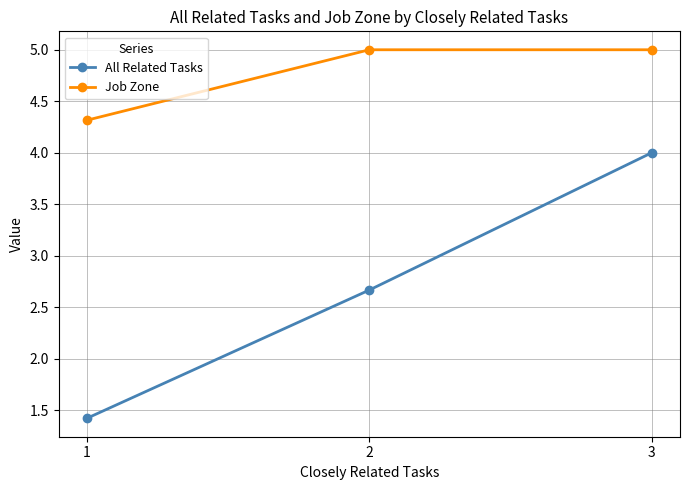

Where is Job Zone nearest to the value 4?

1